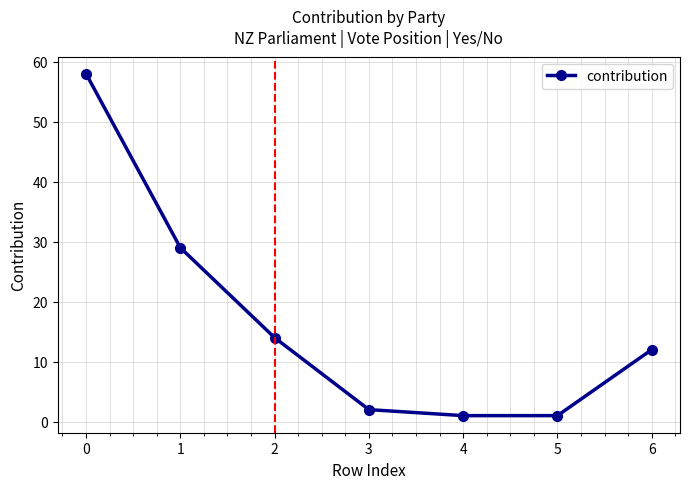

What is the value of the 3rd point from the left?

14